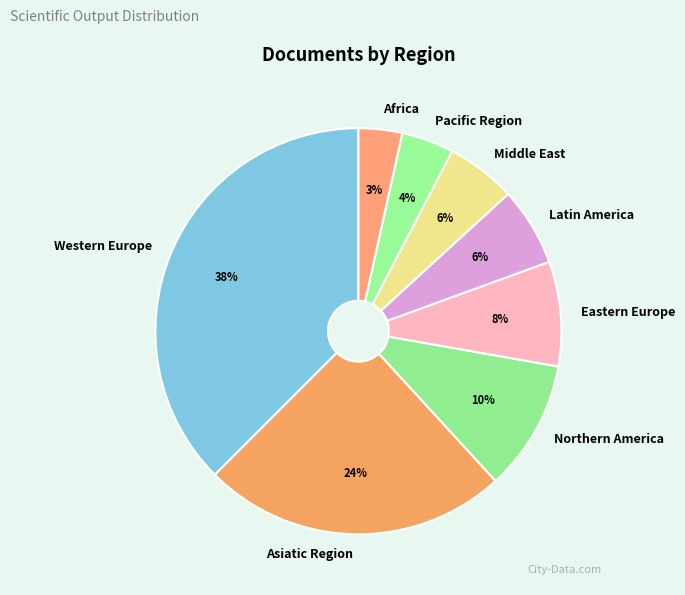

Approximately how many times larger is the value at Latin America compared to Pacific Region?

1.5